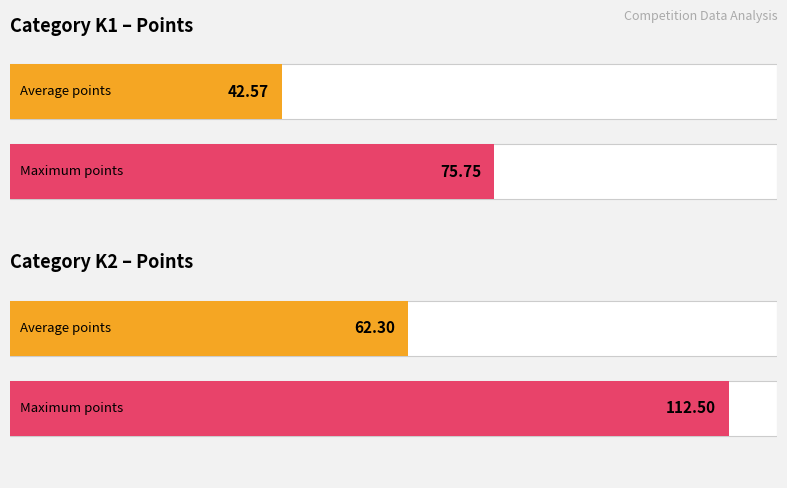

Which category has the highest value across all series?

2